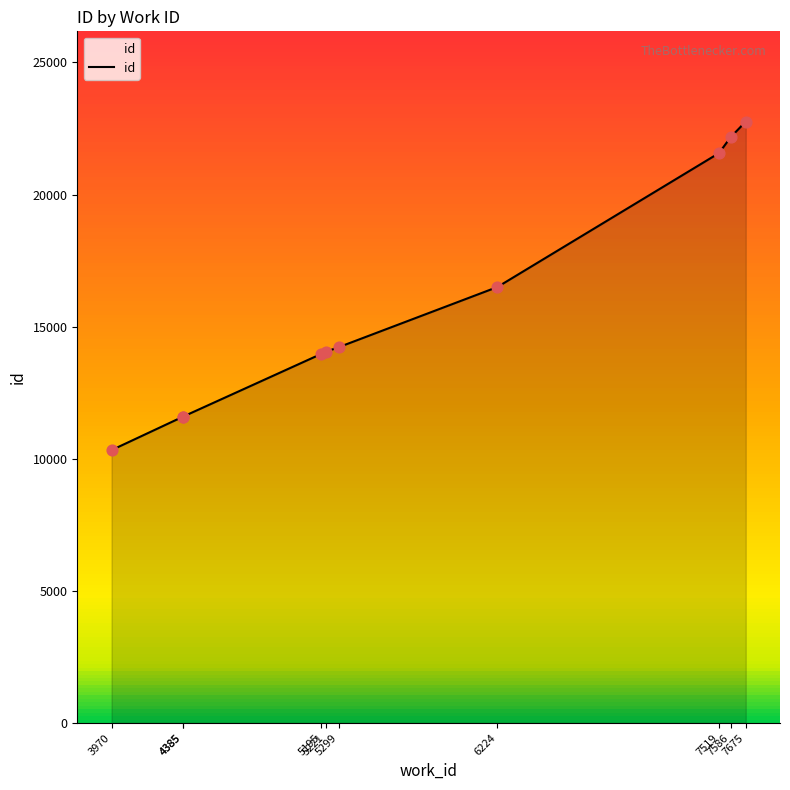

What is the change in value from 4385 to 6224?

+4914